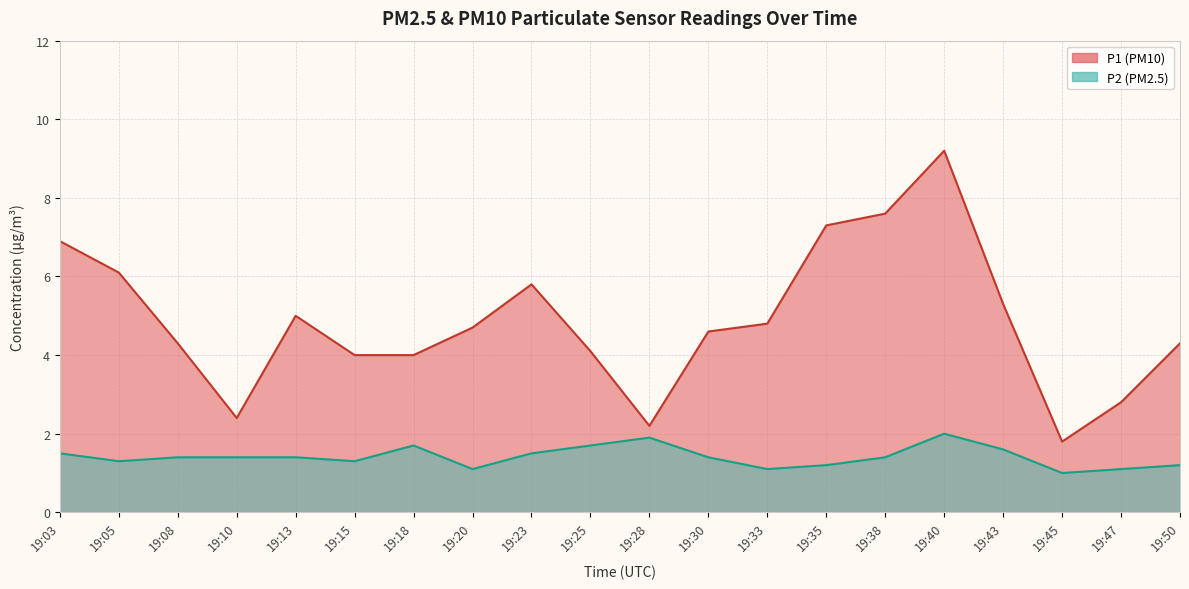

What are all the series names shown in the legend?

P1, P2